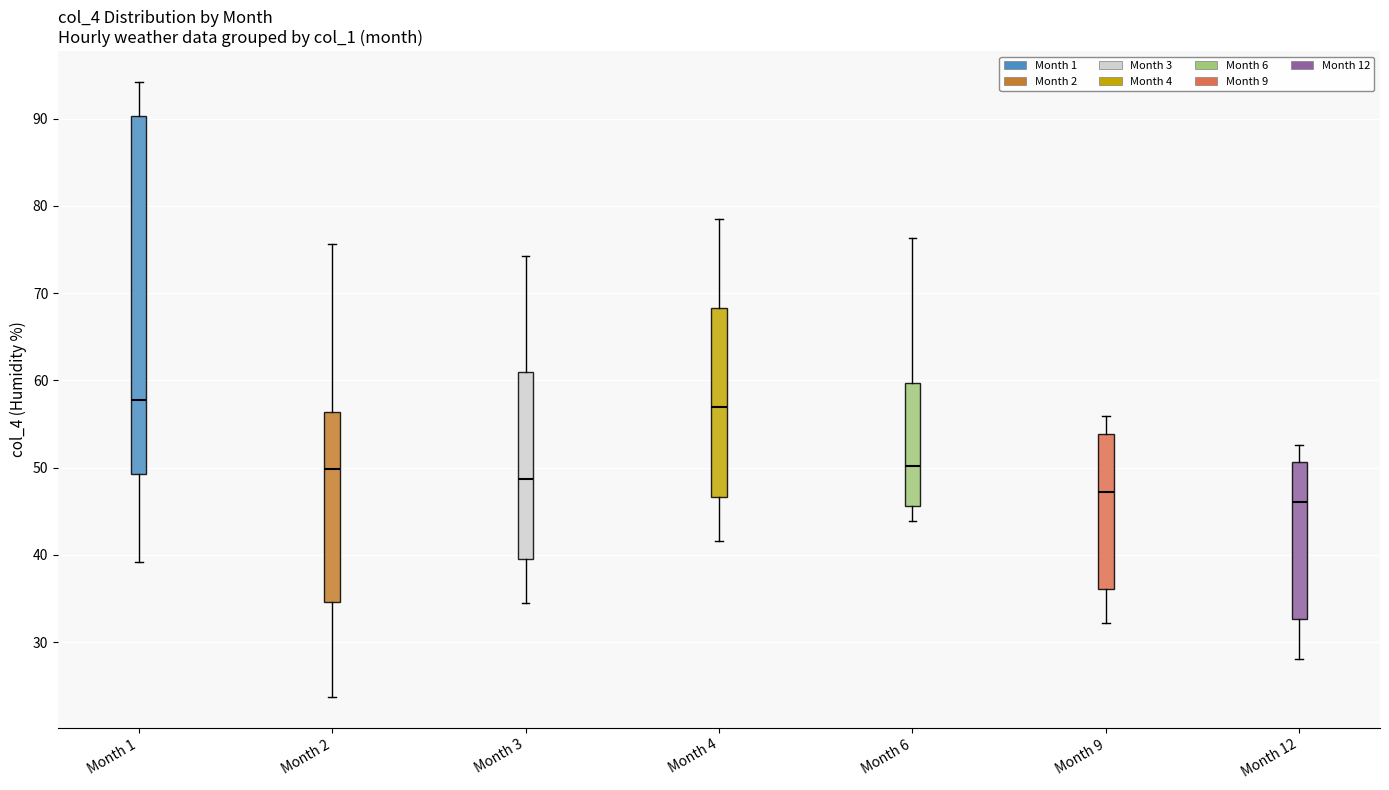

Comparing the boxes themselves (not the whiskers), which one is the tallest?

Month 1